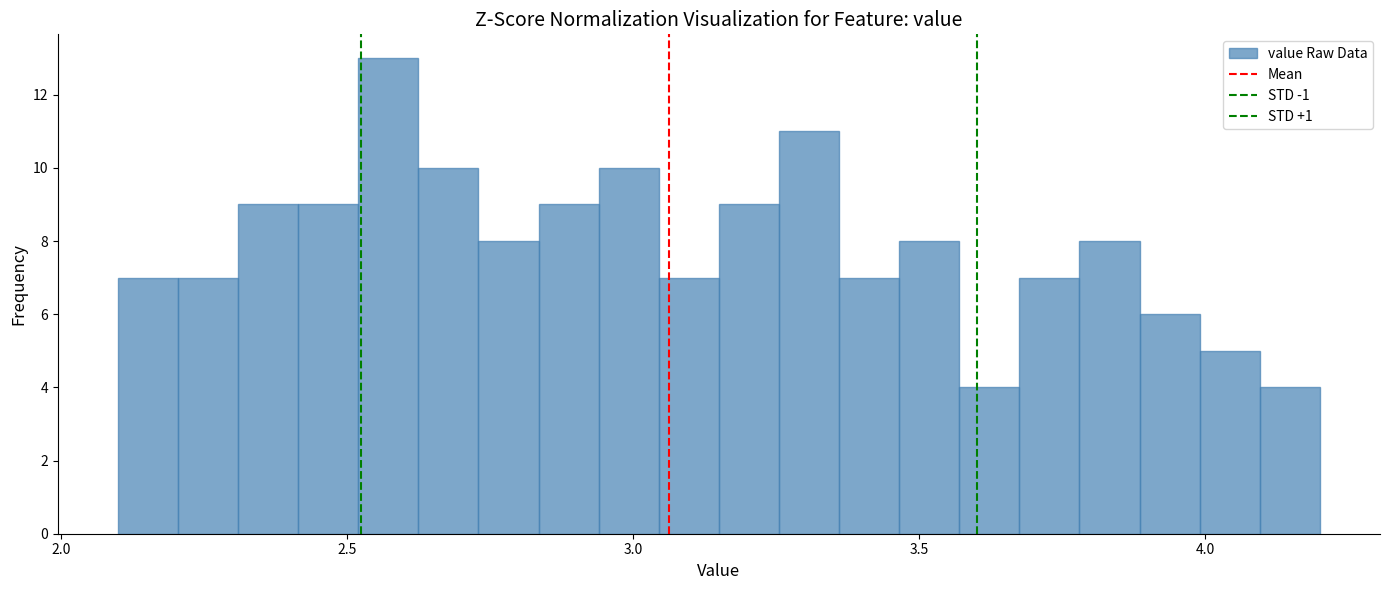

Around what value on the x-axis is the tallest bar? Give the approximate position of its centre, as read against the axis.

2.55